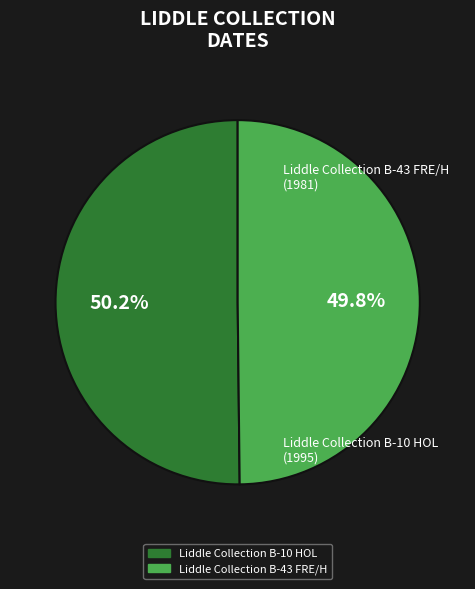

Do Liddle Collection B-43 FRE/H and Liddle Collection B-10 HOL together represent more than half of the pie?

Yes